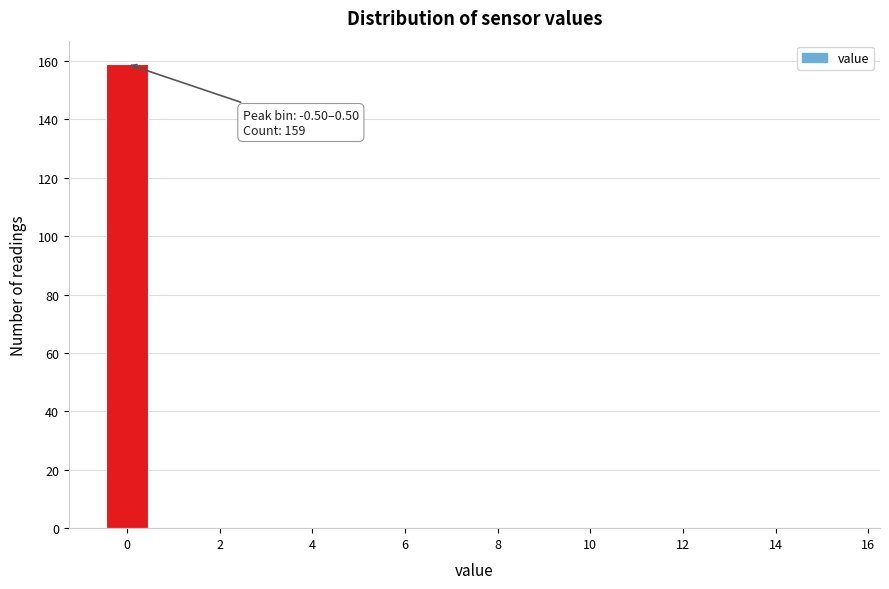

Which range on the x-axis has the tallest bar?

-0.5 to 0.5